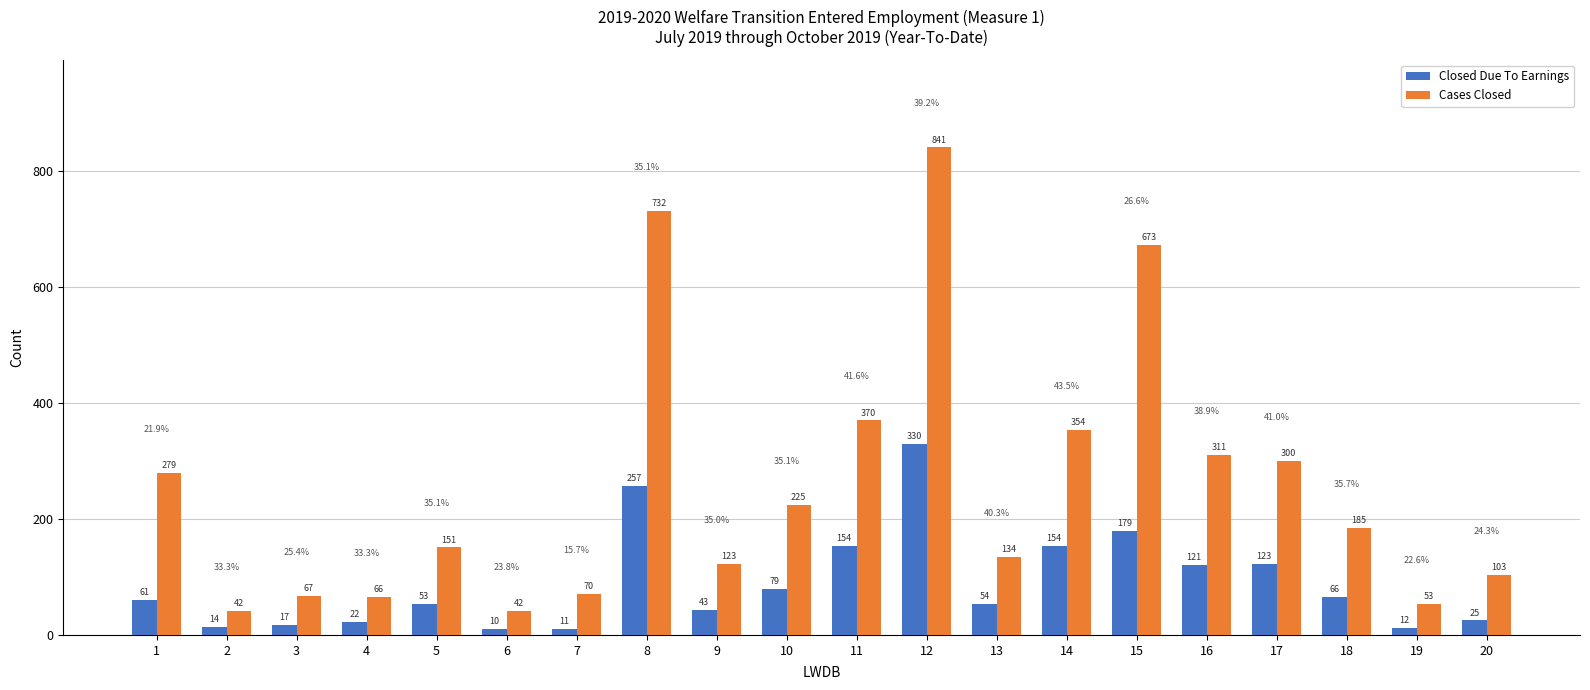

Is it true that Cases Closed equals 123 at 9?

True